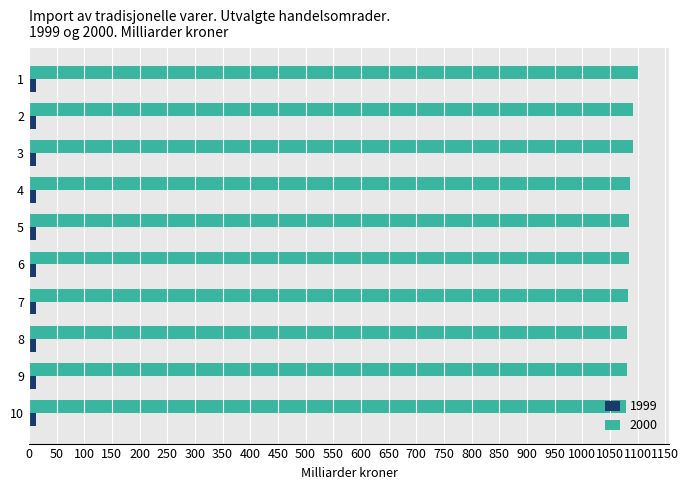

Is the value of 2000 at 3 greater than the value of 1999 at 7?

Yes